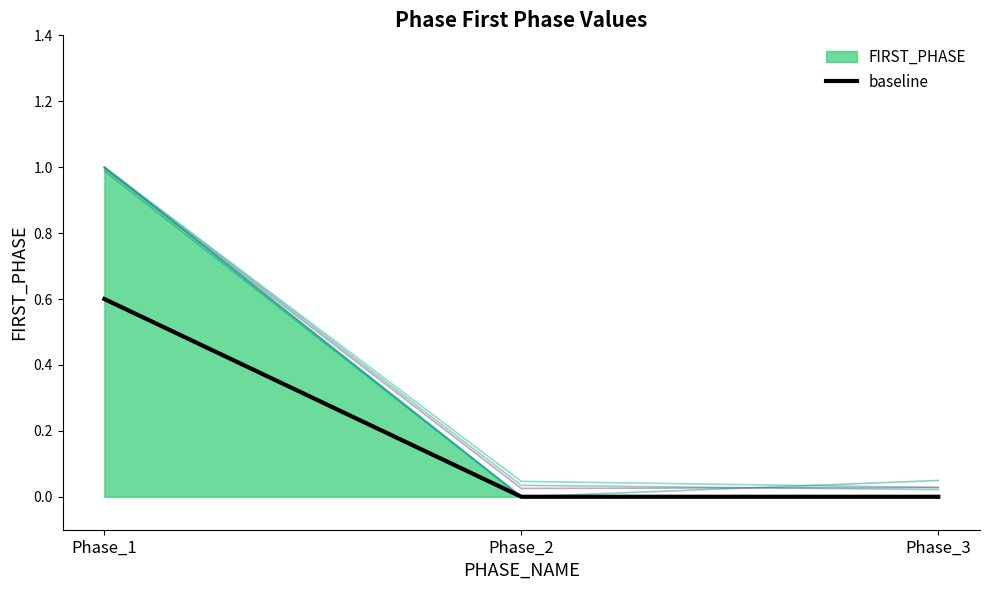

Where is the data nearest to the value 0?

Phase_2